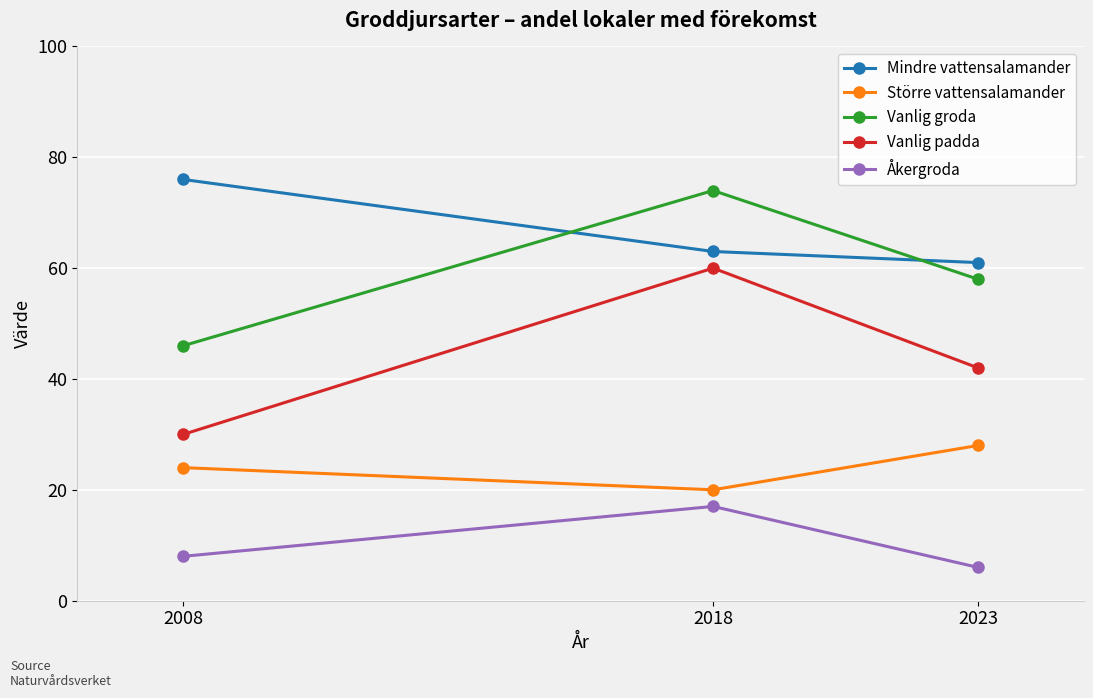

At 2023, list the series in order from largest to smallest.

Mindre vattensalamander, Vanlig groda, Vanlig padda, Större vattensalamander, Åkergroda